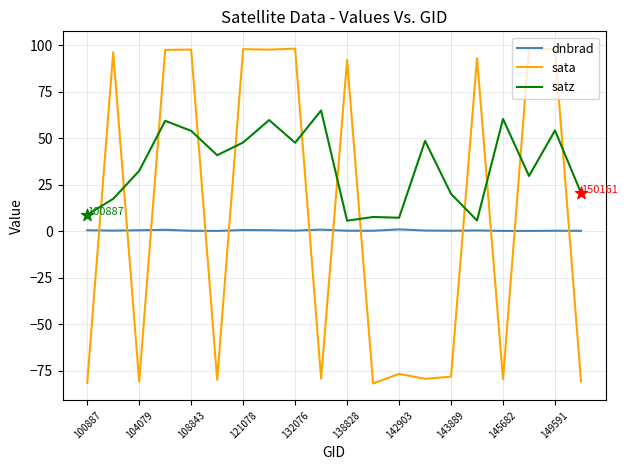

What is the difference between the maximum and minimum values in the sata series?

180.5